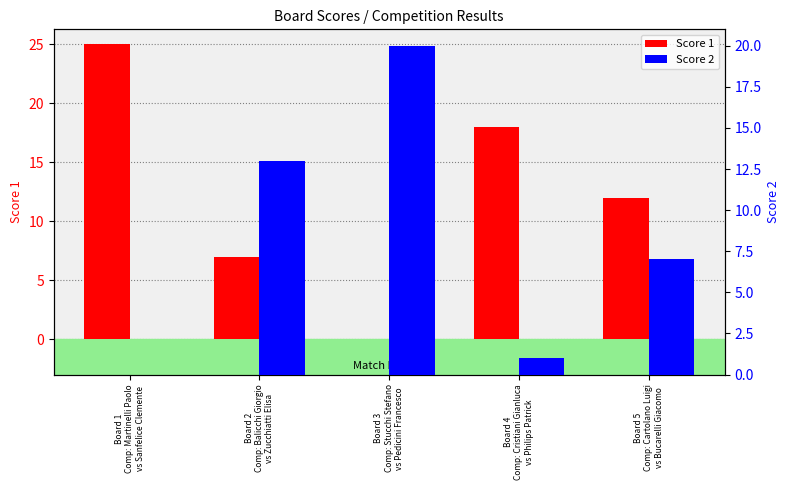

What is the value of the Score 1 bar at the 5th from the left?

12